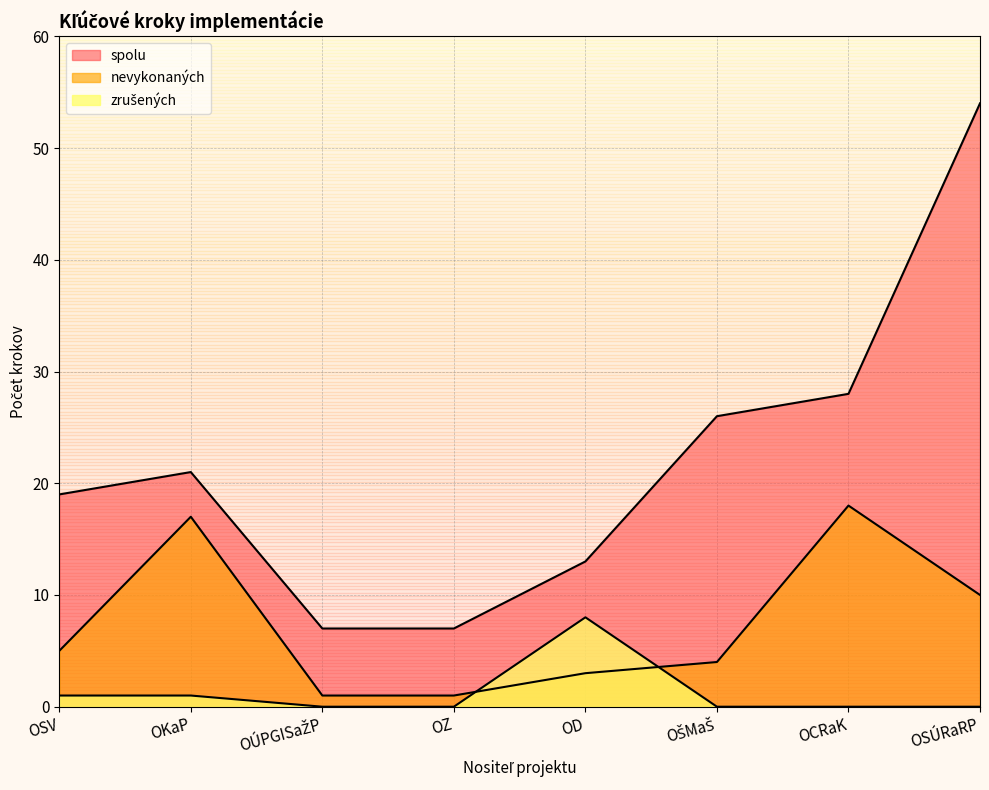

True or false: nevykonaných has a value of 4 at OŠMaŠ.

True